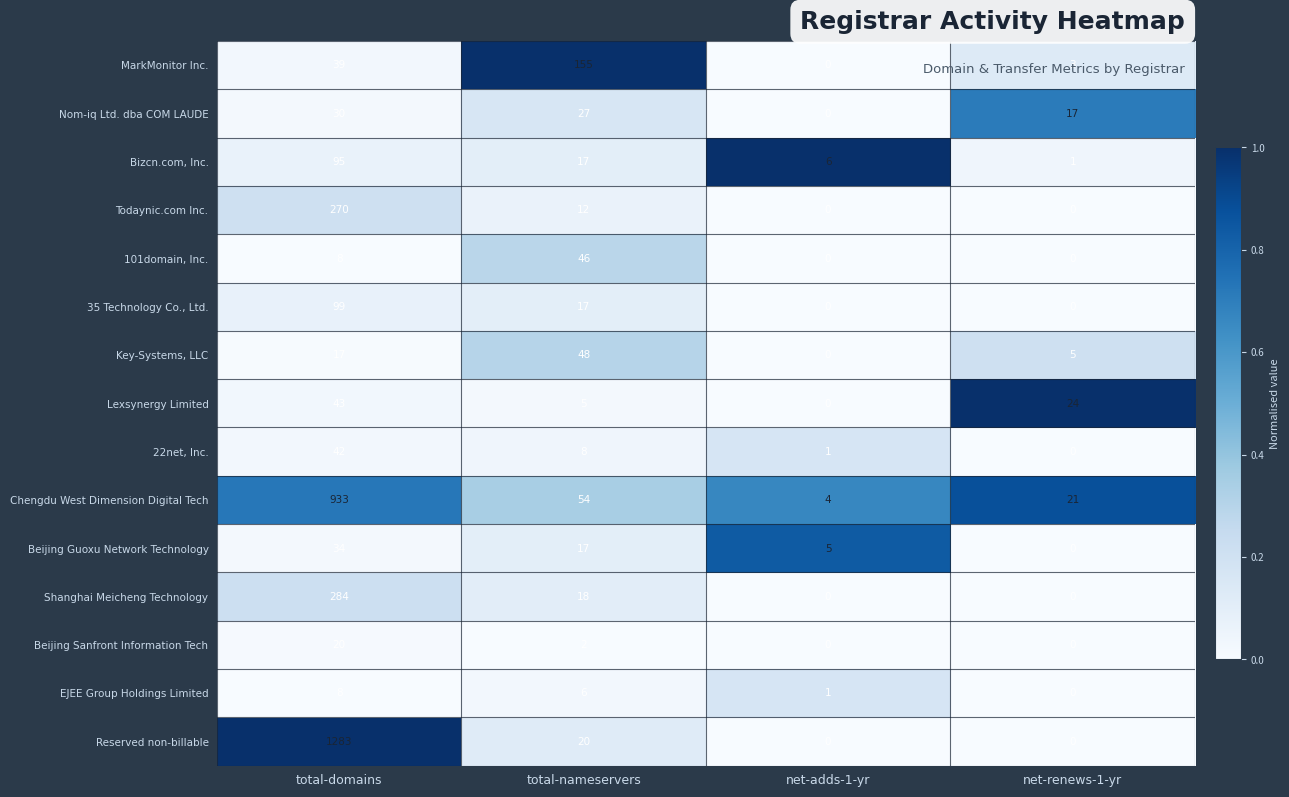

How many values in the Beijing Sanfront Information Tech series are below 2?

2